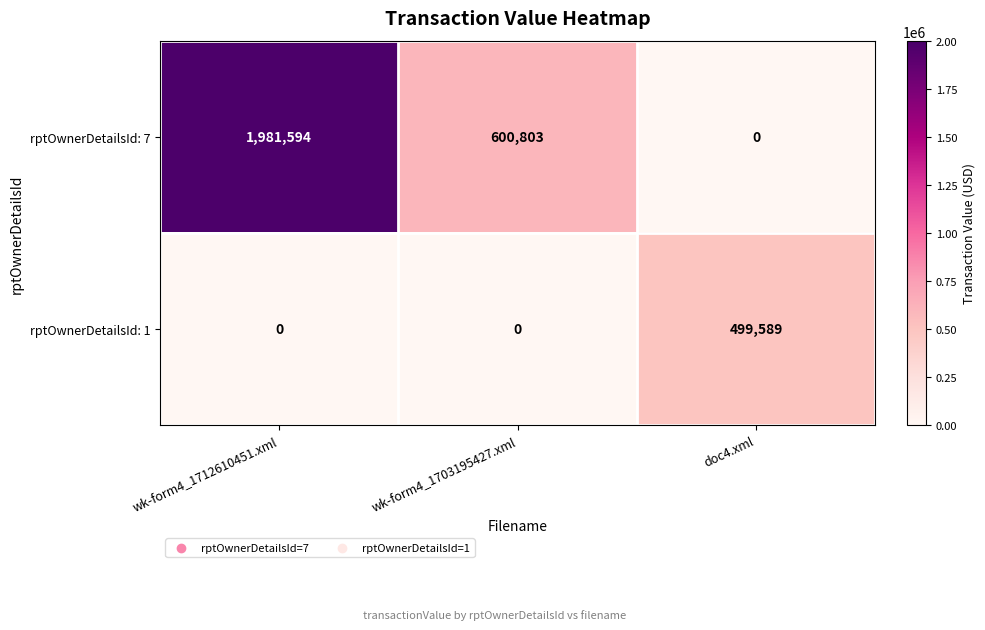

Reading left to right, list all the values displayed in this chart.

rptOwnerDetailsId: 7: 1981594	600803	0
rptOwnerDetailsId: 1: 0	0	499589